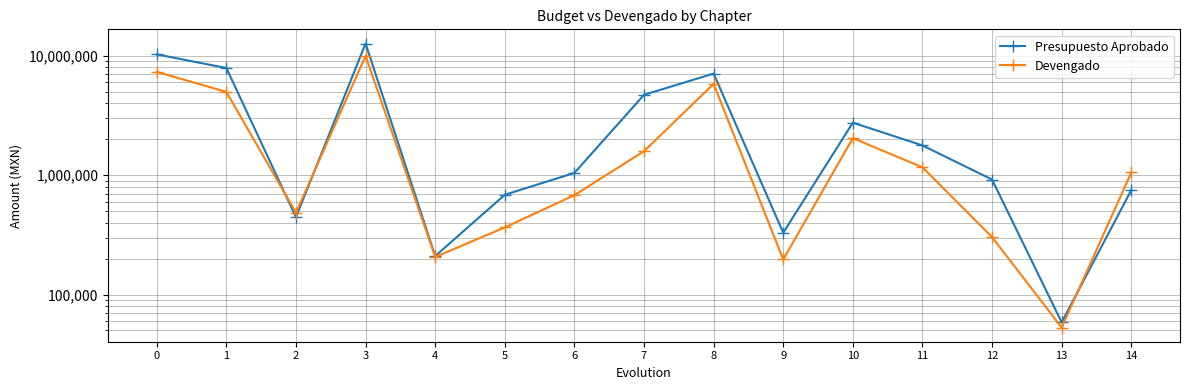

True or false: Devengado has a value of 5819788.8 at 8.

True